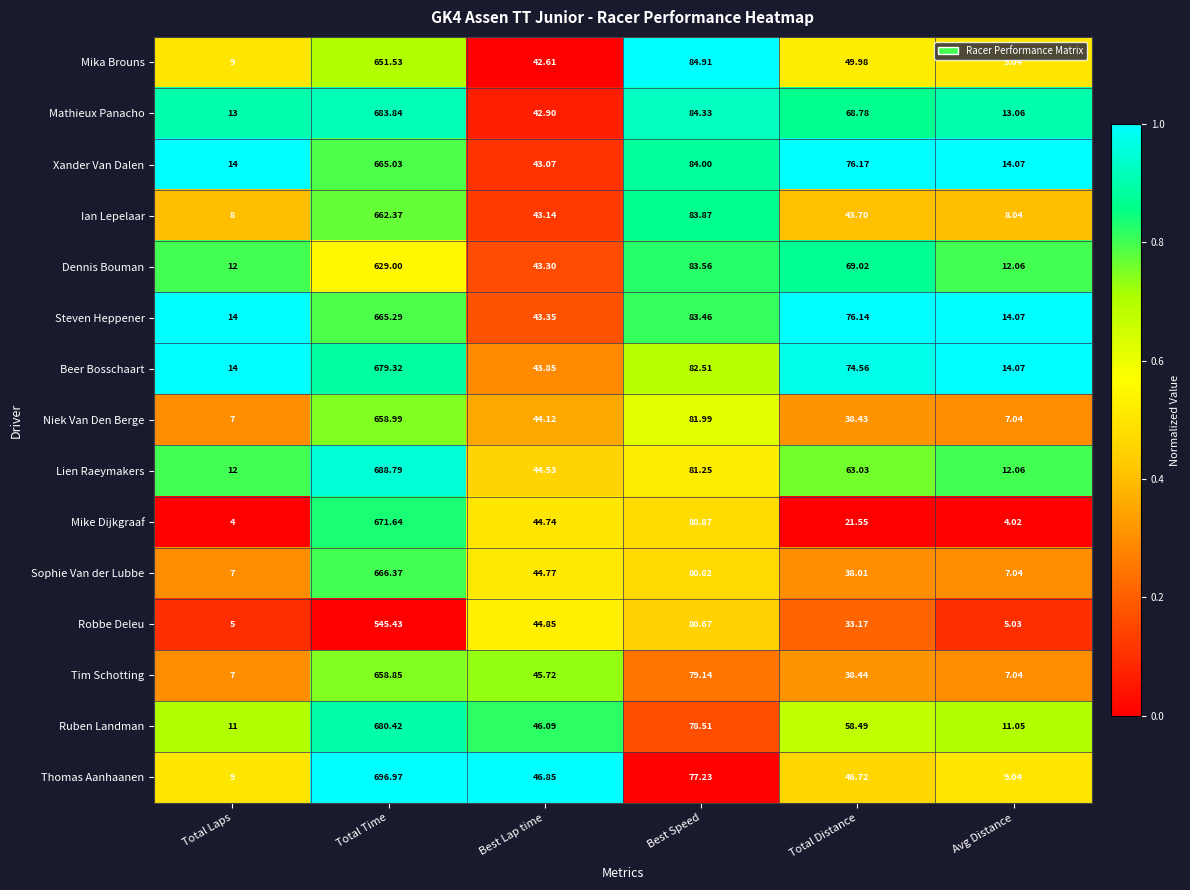

Which category has the highest value in the Ian Lepelaar series?

Total Time